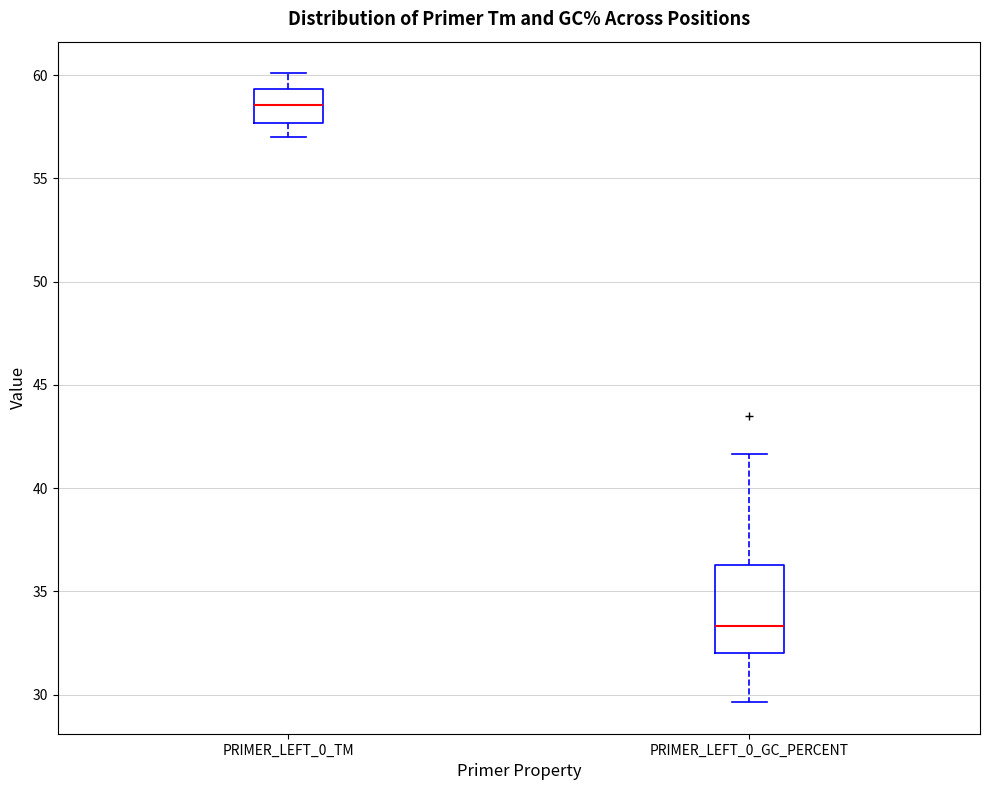

Reading left to right, read every box against the y-axis: the position of its median line, the range the box covers, and the ends of its whiskers. The values are not printed on the chart, so give them approximately, as read against the axis.

PRIMER_LEFT_0_TM: median 58.5, box 57.5 to 59.5, whiskers 57.0 to 60.0
PRIMER_LEFT_0_GC_PERCENT: median 33.5, box 32.0 to 36.5, whiskers 29.5 to 41.5